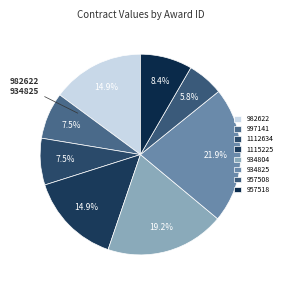

Approximately how many times larger is the value at 934825 compared to 957518?

2.6